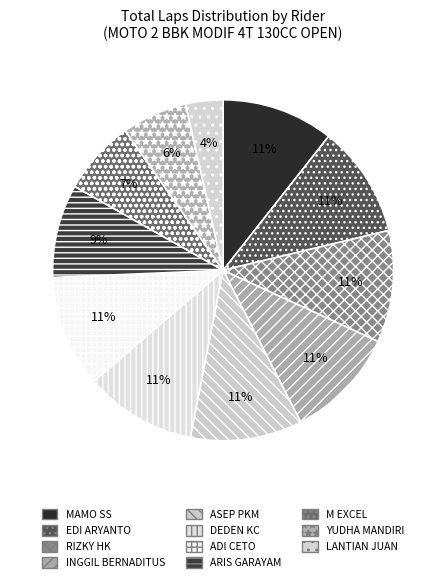

To the nearest percent, what is the difference between the INGGIL BERNADITUS and M EXCEL slice percentages?

4%